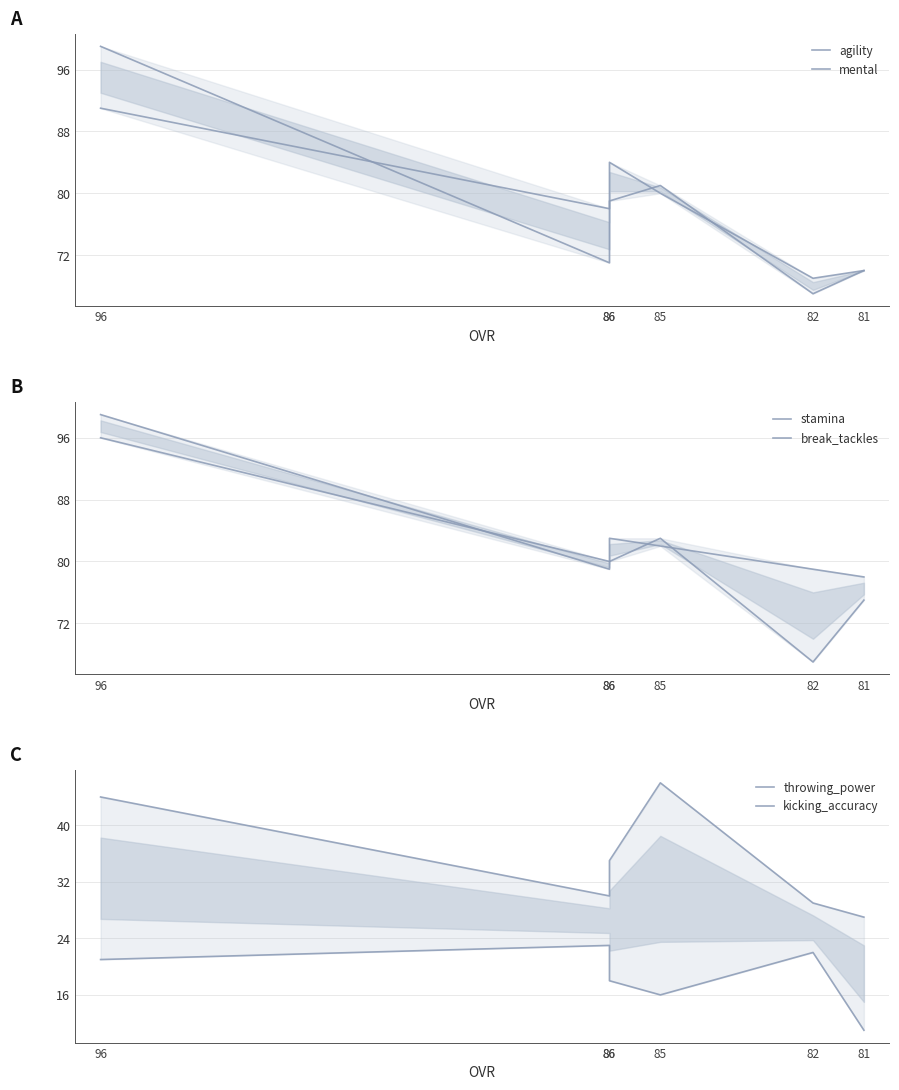

Between 81 and 86, which is larger?

86